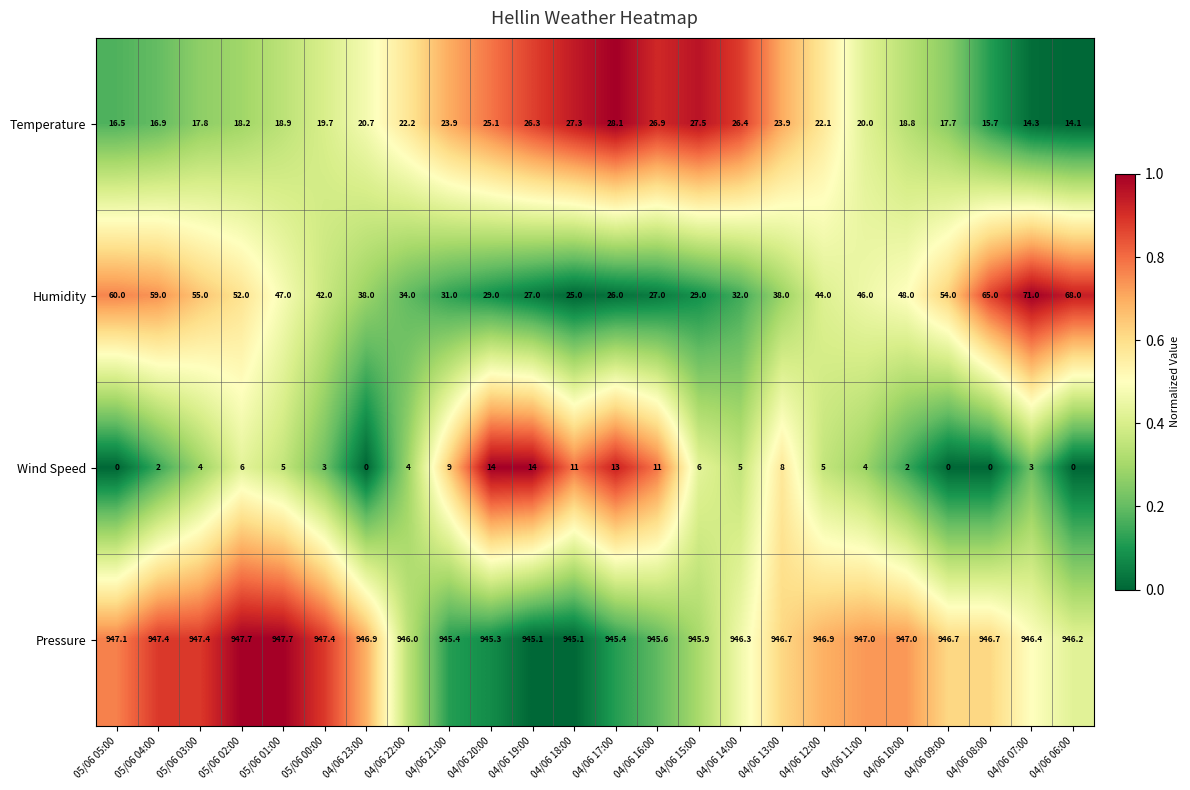

The Pressure series shows 497.8 at 05/06 02:00. True or false?

False